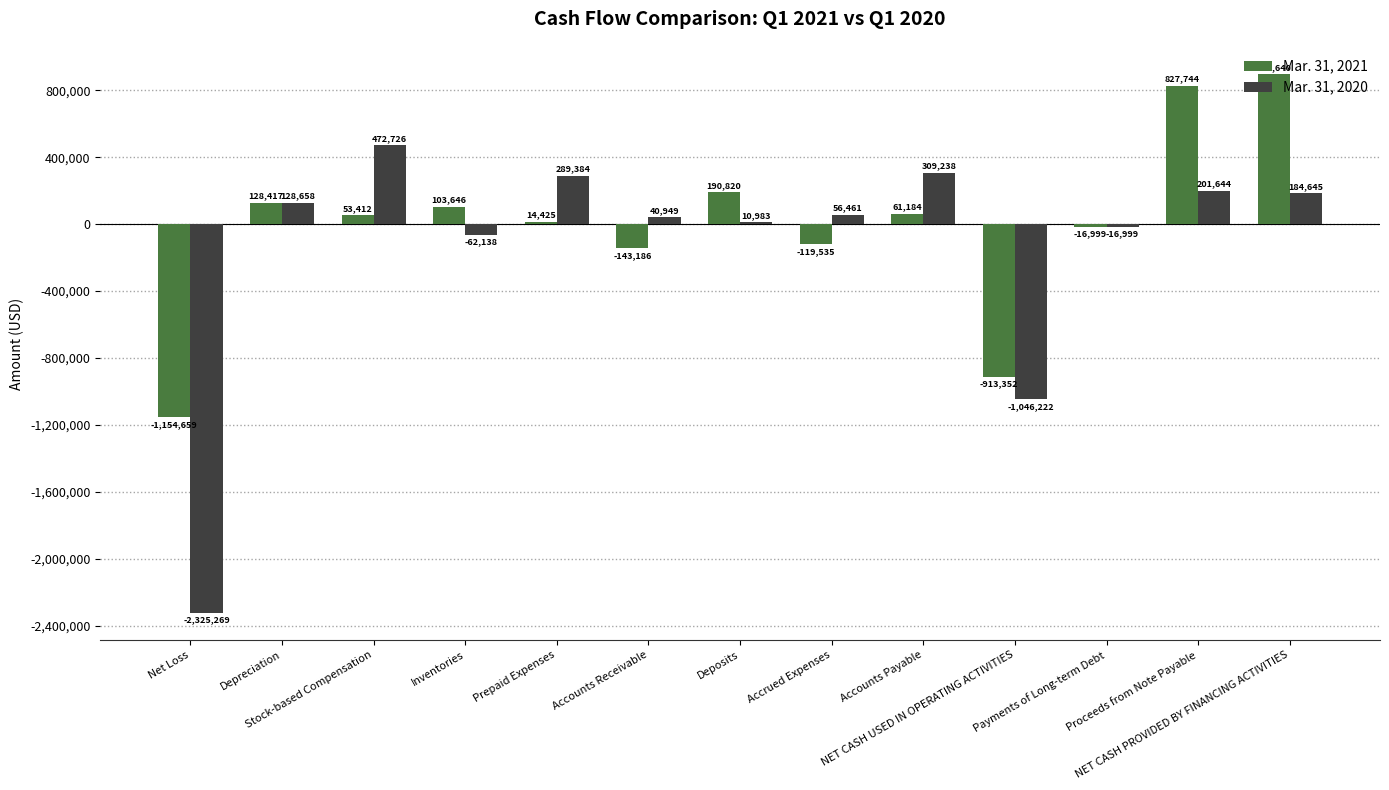

Which series changed the most between Inventories and Proceeds from Note Payable?

Mar. 31, 2021